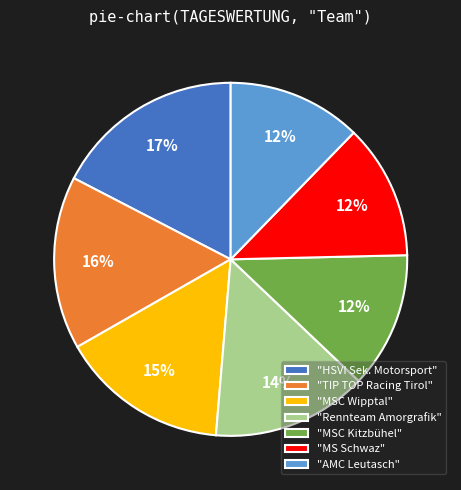

Is there any slice that represents more than half of the pie?

No